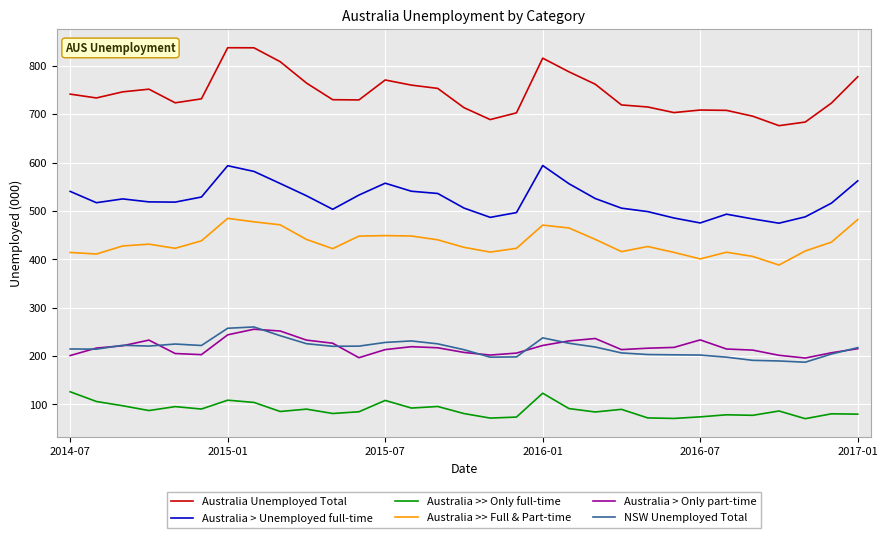

Which series has the largest range (max minus min)?

Australia Unemployed Total